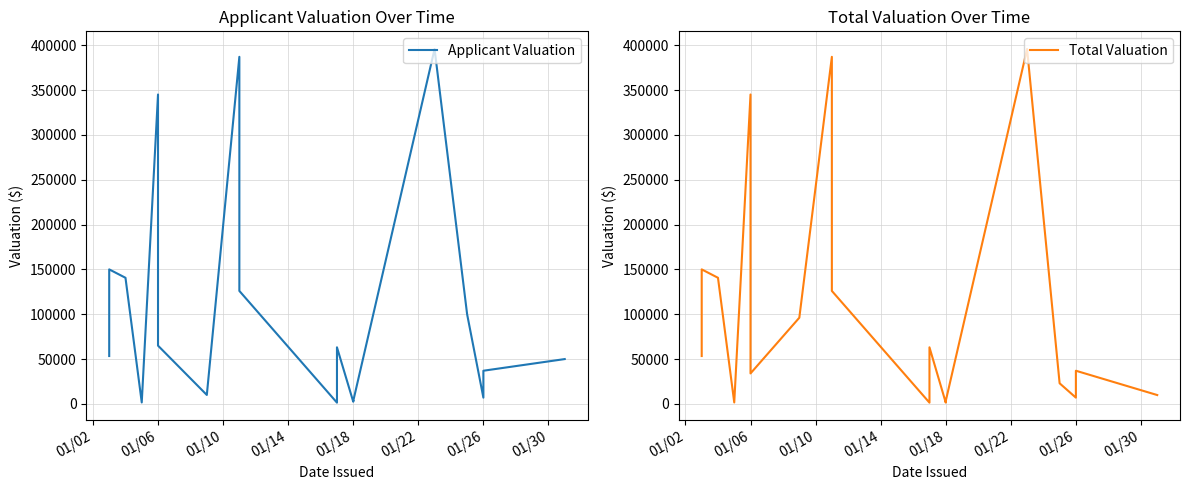

Reading right to left, list all the values displayed in this chart.

Applicant Valuation: 50000.0	37000.0	7000.0	100000.0	395700.0	3200.0	3684.0	2500.0	63104.8	1400.0	126000.0	387000.0	10000.0	65000.0	345000.0	1612.0	140630.0	150000.0	68600.0	53404.0
Total Valuation: 9900.0	37000.0	7000.0	23000.0	395700.0	3200.0	3684.0	1500.0	63104.8	1400.0	126000.0	387000.0	96110.0	34000.0	345000.0	1612.0	140630.0	150000.0	68600.0	53404.0